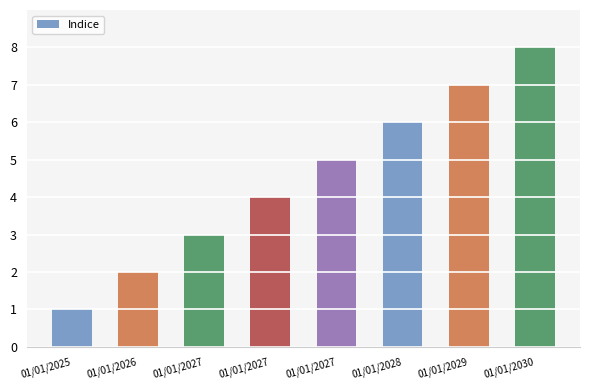

Are the bars horizontal?

No